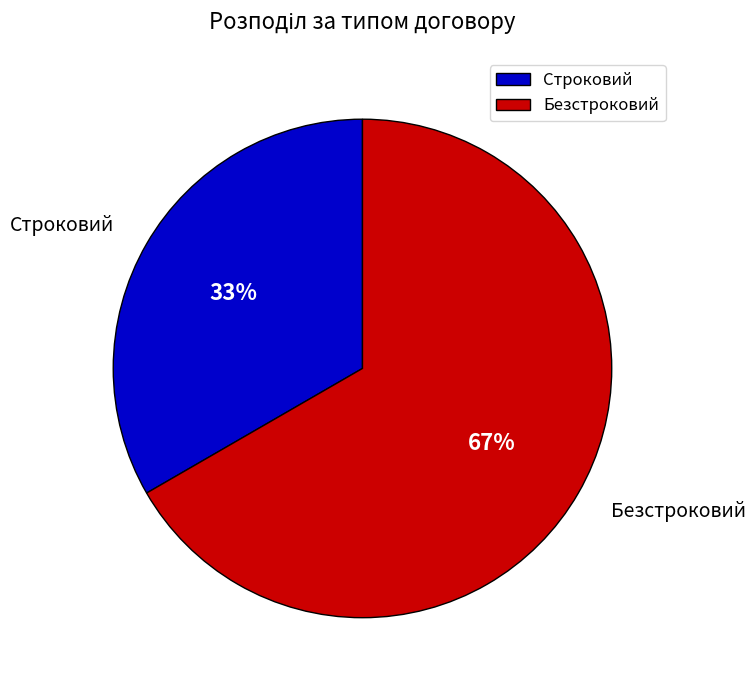

True or false: Строковий accounts for 41% of the total.

False